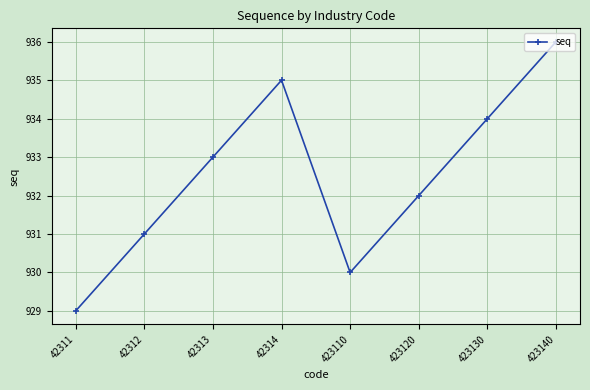

Which has a higher value, 42314 or 42312?

42314